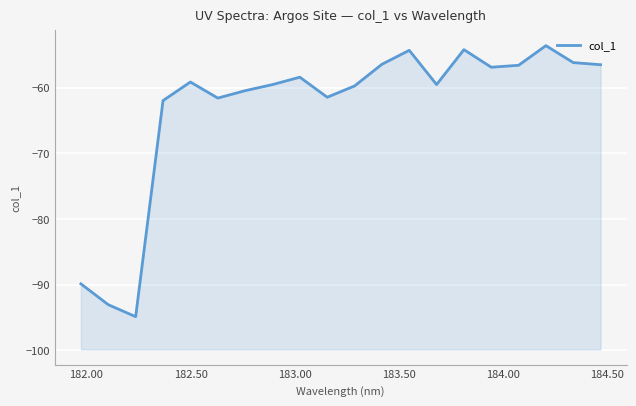

Count the number of data series in this chart.

1